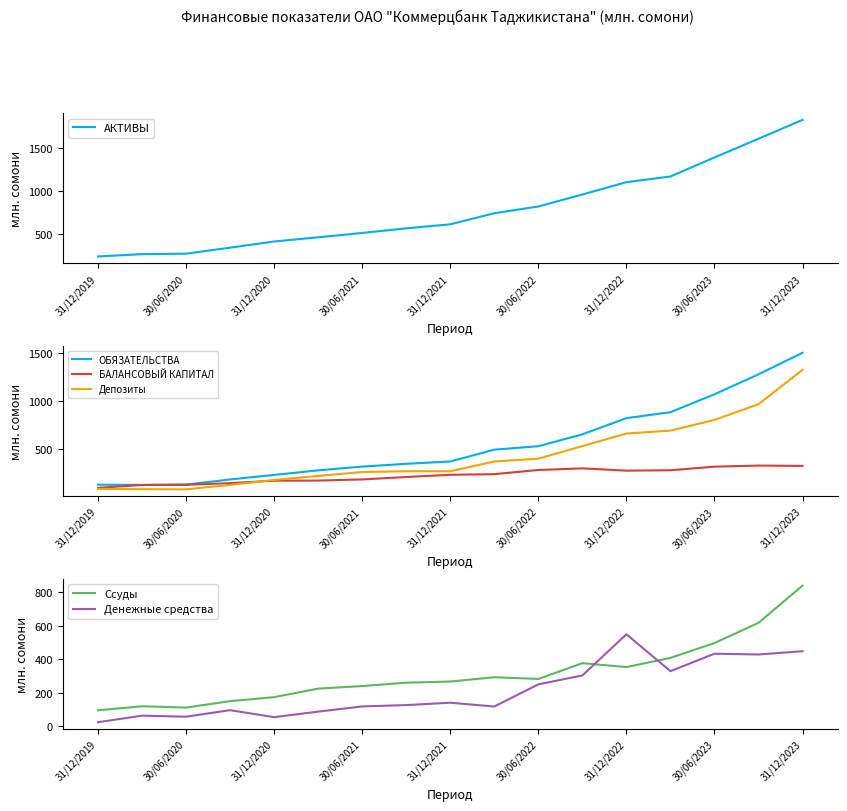

True or false: Ссуды has a value of 340.4 at 30/06/2023.

False